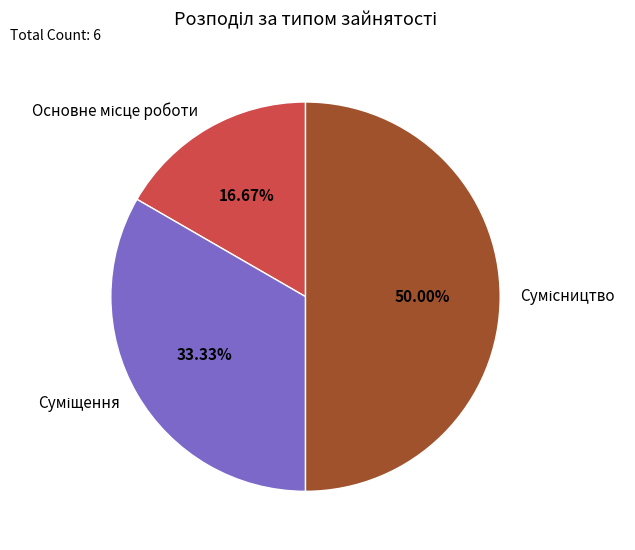

What is the smallest slice in the pie chart?

Основне місце роботи